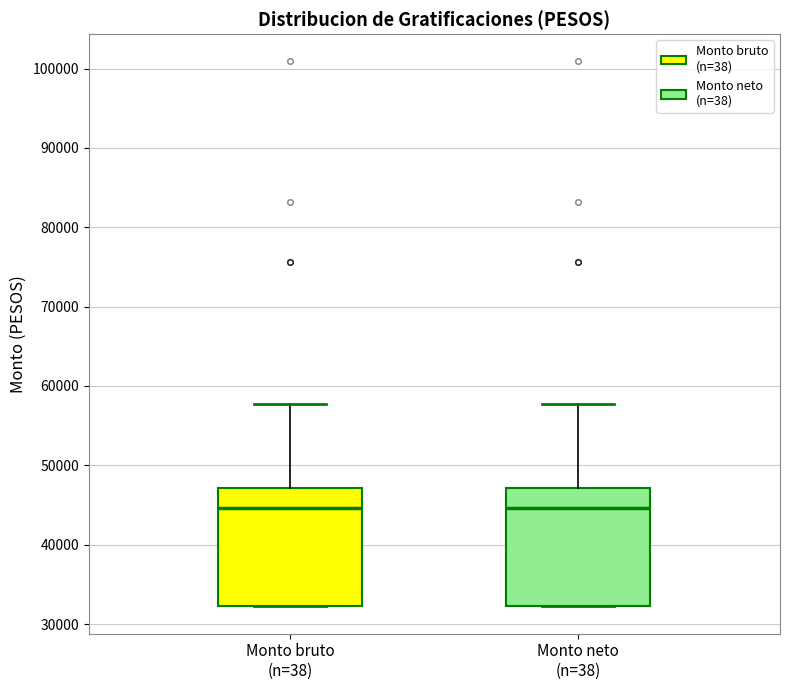

Reading left to right, read every box against the y-axis: the position of its median line, the range the box covers, and the ends of its whiskers. The values are not printed on the chart, so give them approximately, as read against the axis.

Monto bruto (n=38): median 45000, box 32000 to 47000, whiskers 32000 to 58000
Monto neto (n=38): median 45000, box 32000 to 47000, whiskers 32000 to 58000